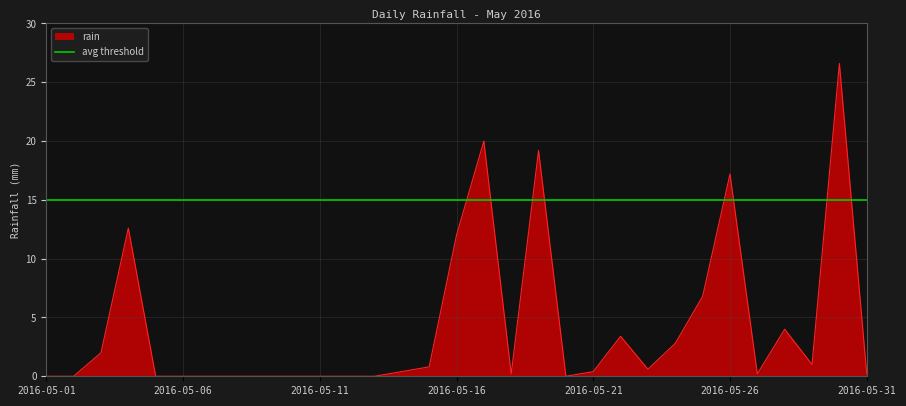

True or false: there are more than 1 points higher than both neighbors.

True